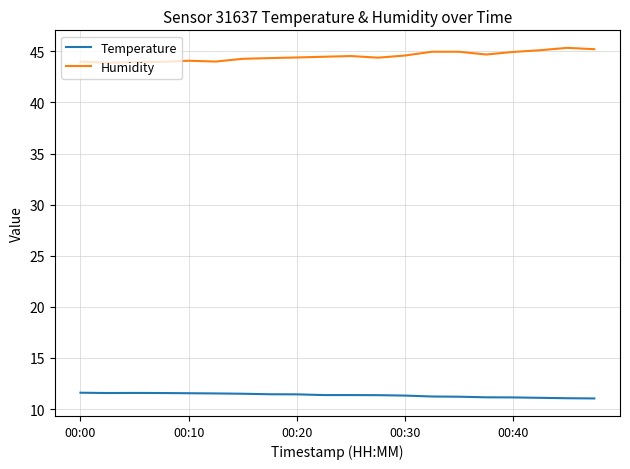

True or false: Humidity and Temperature cross at least once.

False